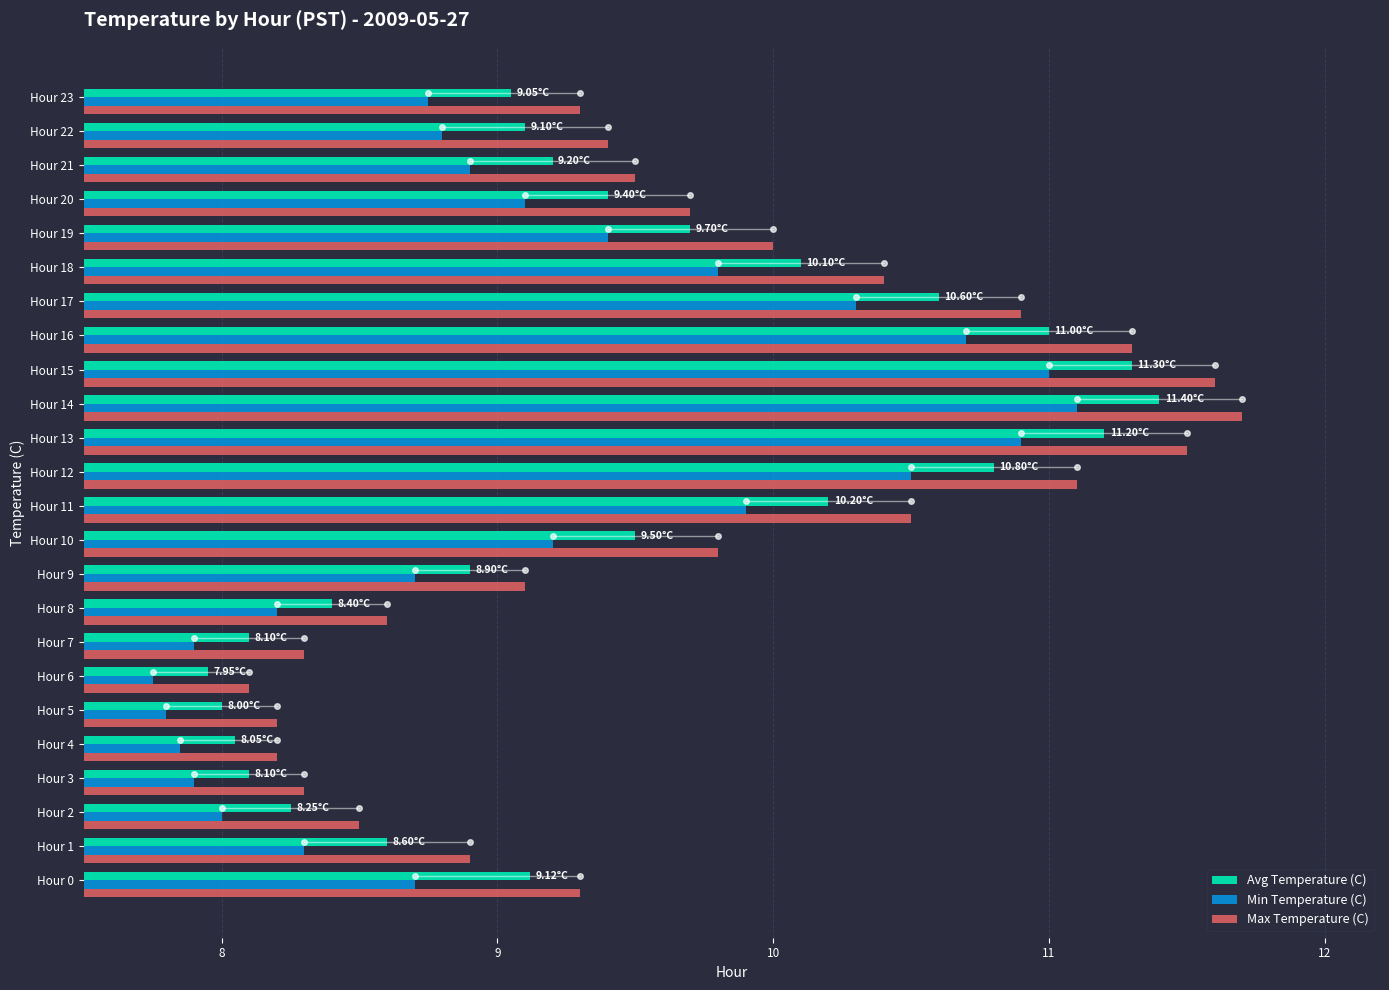

Which series has the largest total across all categories?

Max Temperature (C)